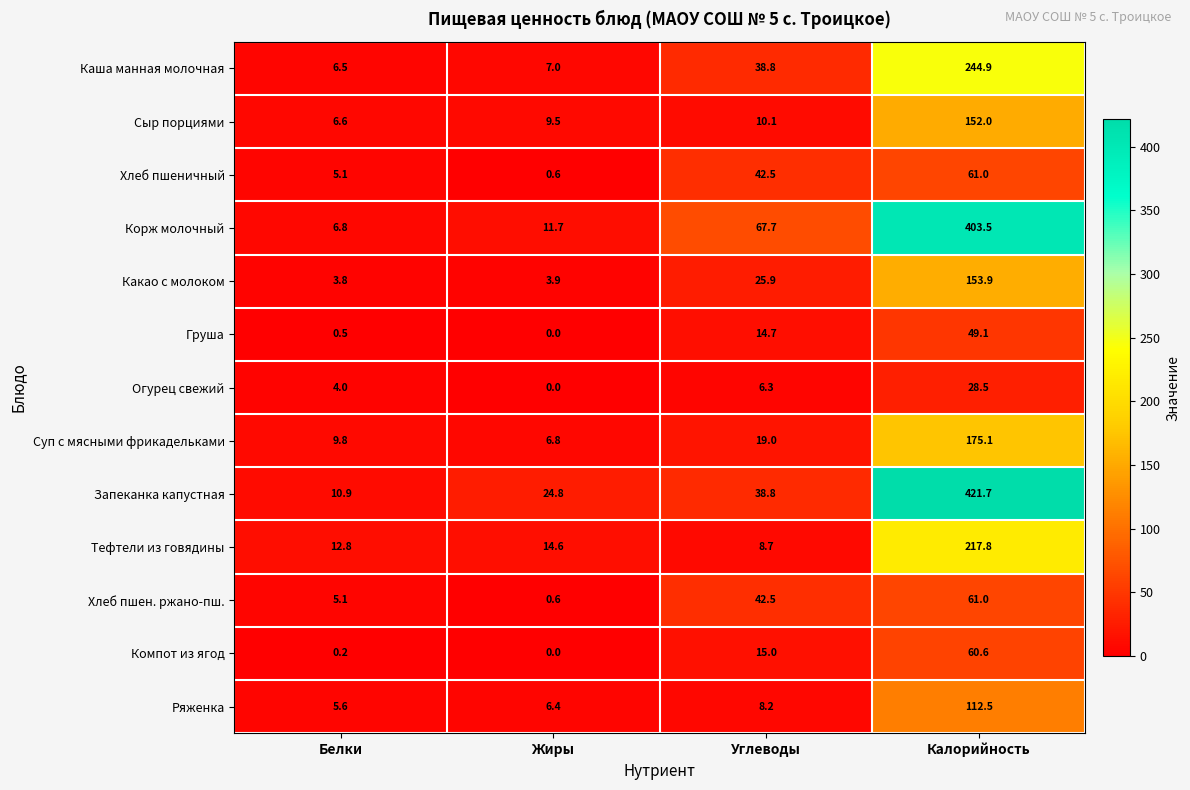

What is the total value across all series at Белки?

77.7